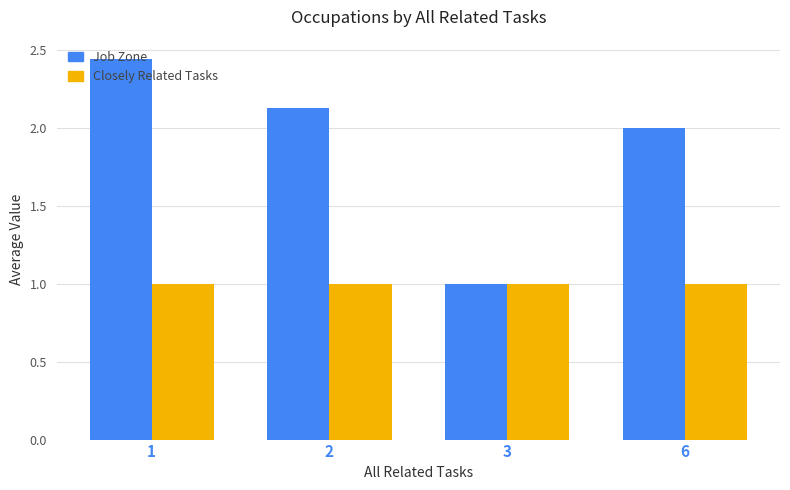

What is the spread (max minus min) of values at 6?

1.0